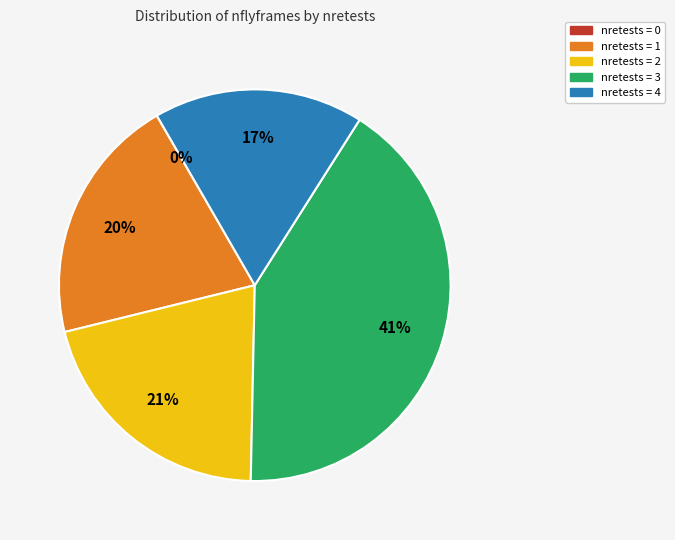

To the nearest percent, what is the average slice percentage?

20%